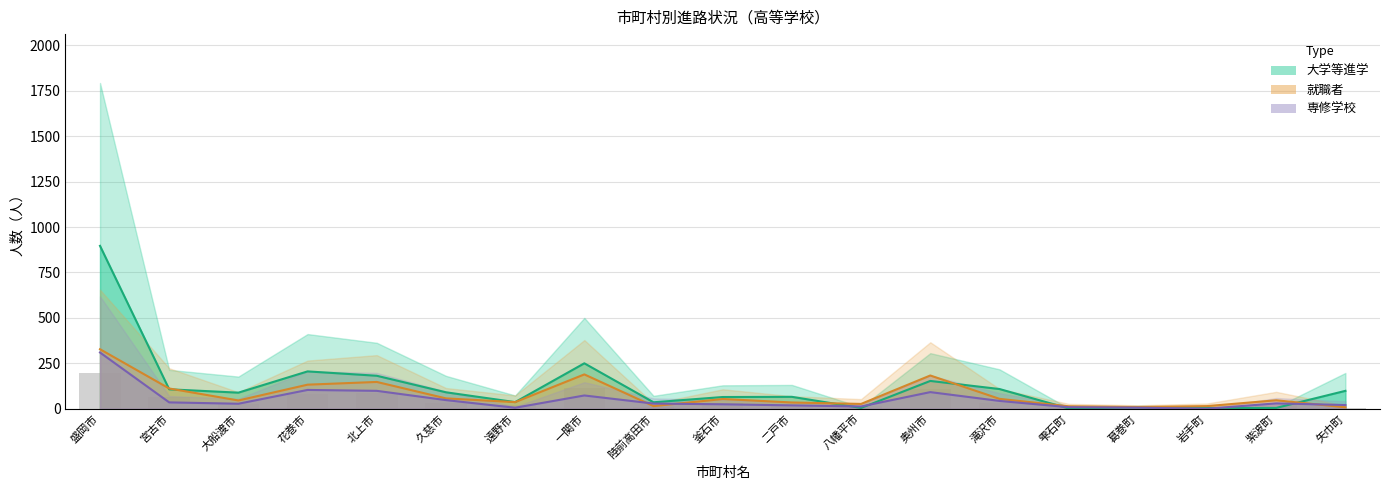

Which category has the lowest value across all series?

岩手町